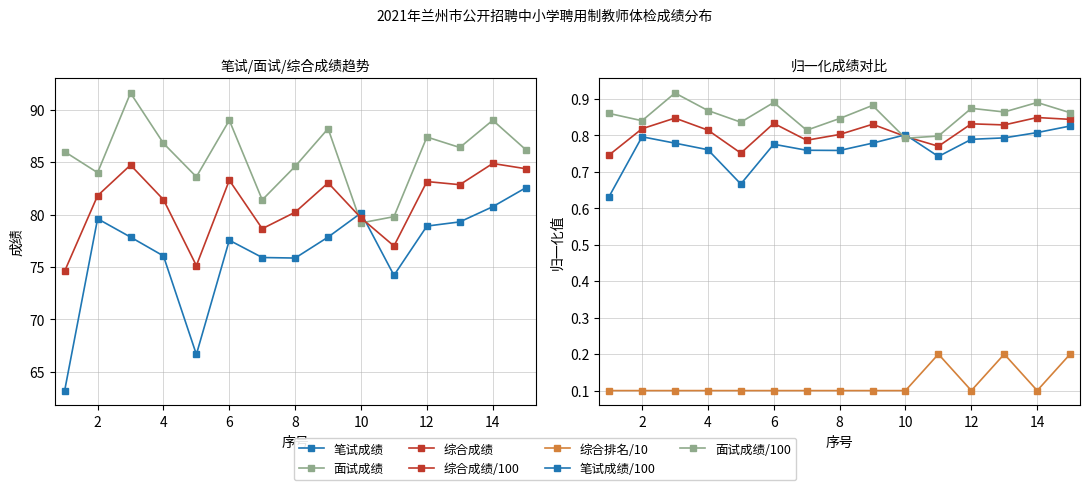

Where is the first local minimum for 面试成绩?

2